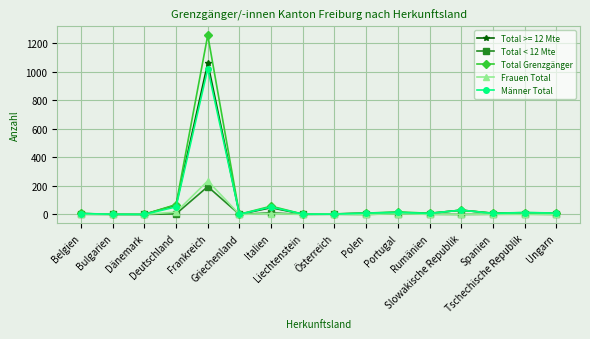

What is the total value across all series at Bulgarien?

3